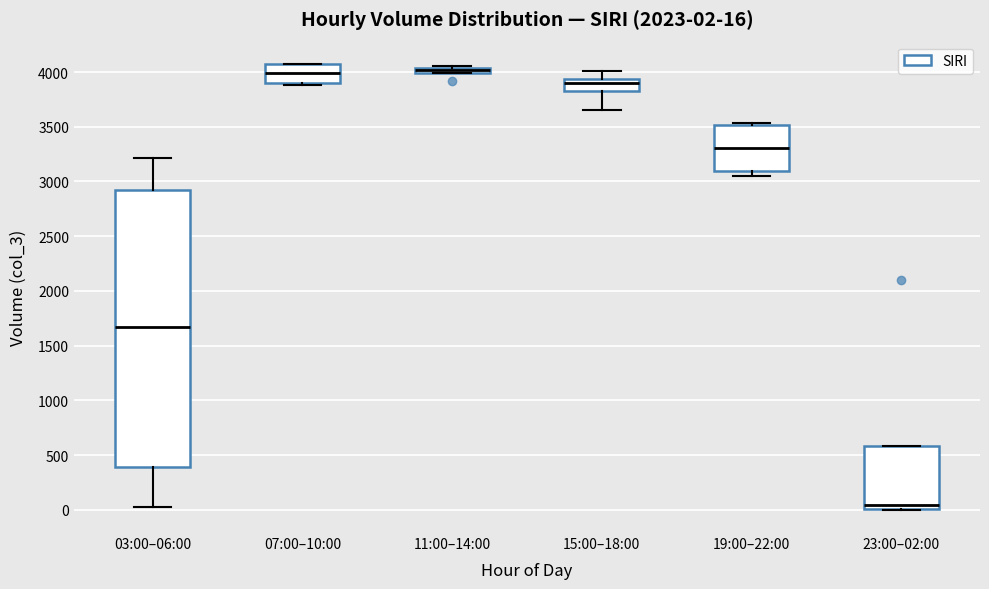

Comparing the boxes themselves (not the whiskers), which one is the tallest?

03:00–06:00